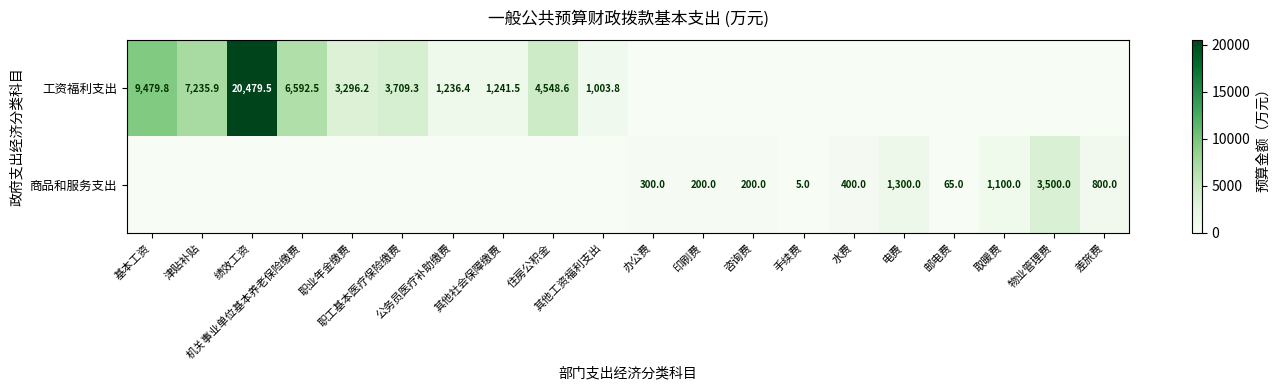

Which has a higher value, 水费 or 基本工资?

基本工资